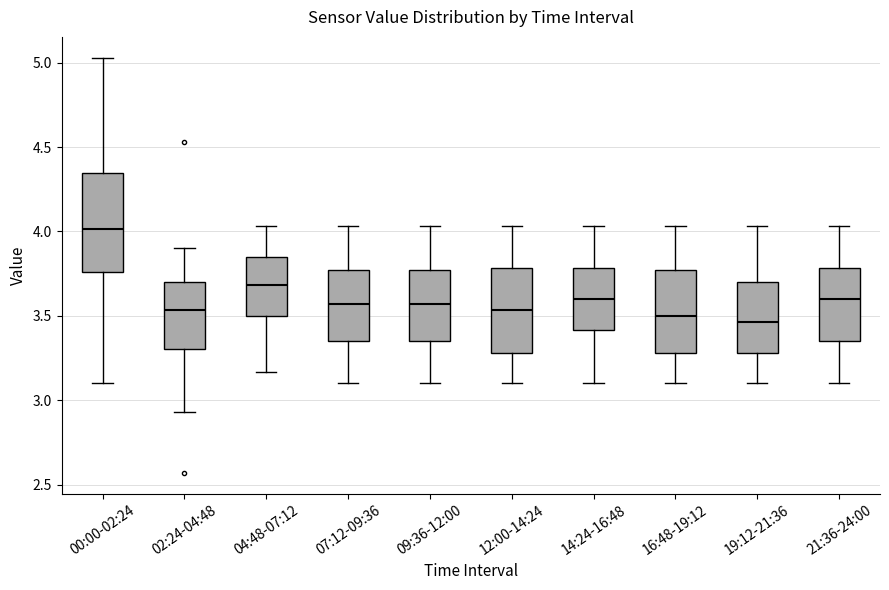

Which box is the tallest, from its lower edge to its upper edge?

00:00-02:24